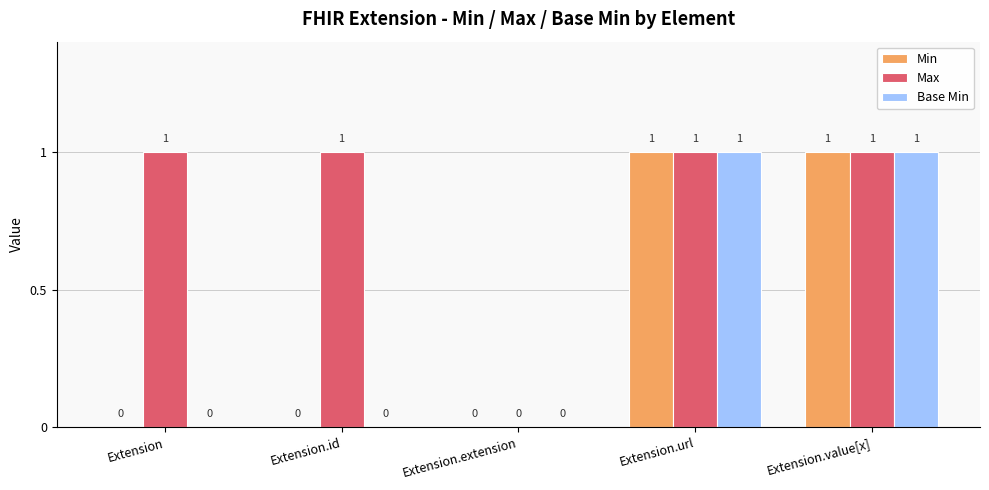

What is the total value across all series at Extension.value[x]?

3